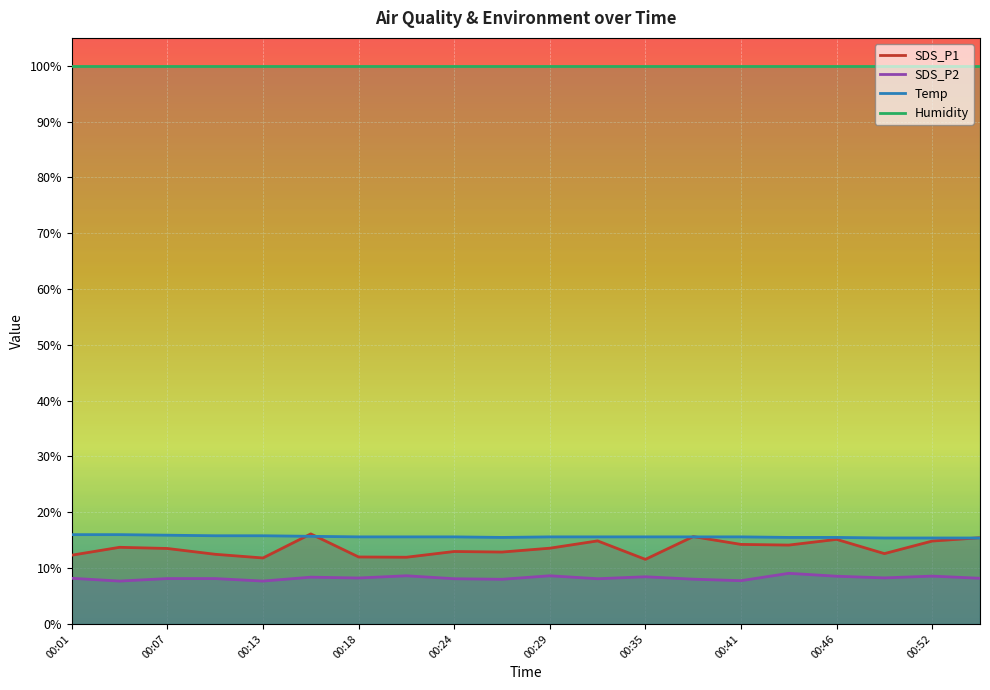

Is this an area chart (filled region under the line)?

No